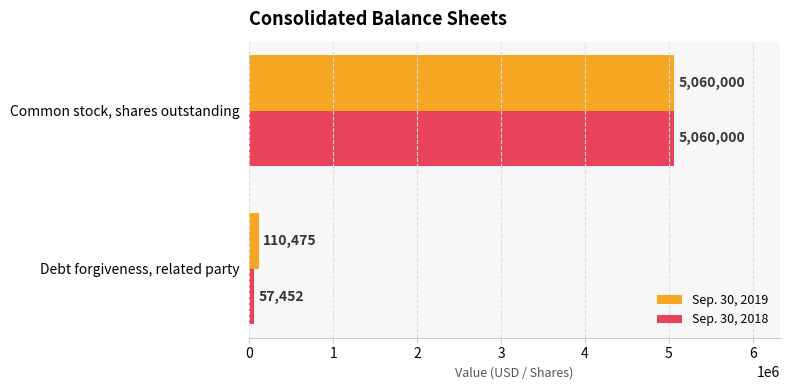

What is the difference between the maximum and minimum values in the Sep. 30, 2018 series?

5002548